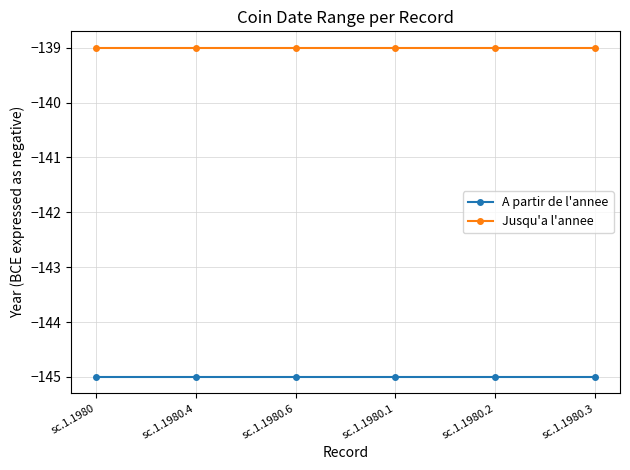

What value does the A partir de l'annee series have at sc.1.1980.1?

-145